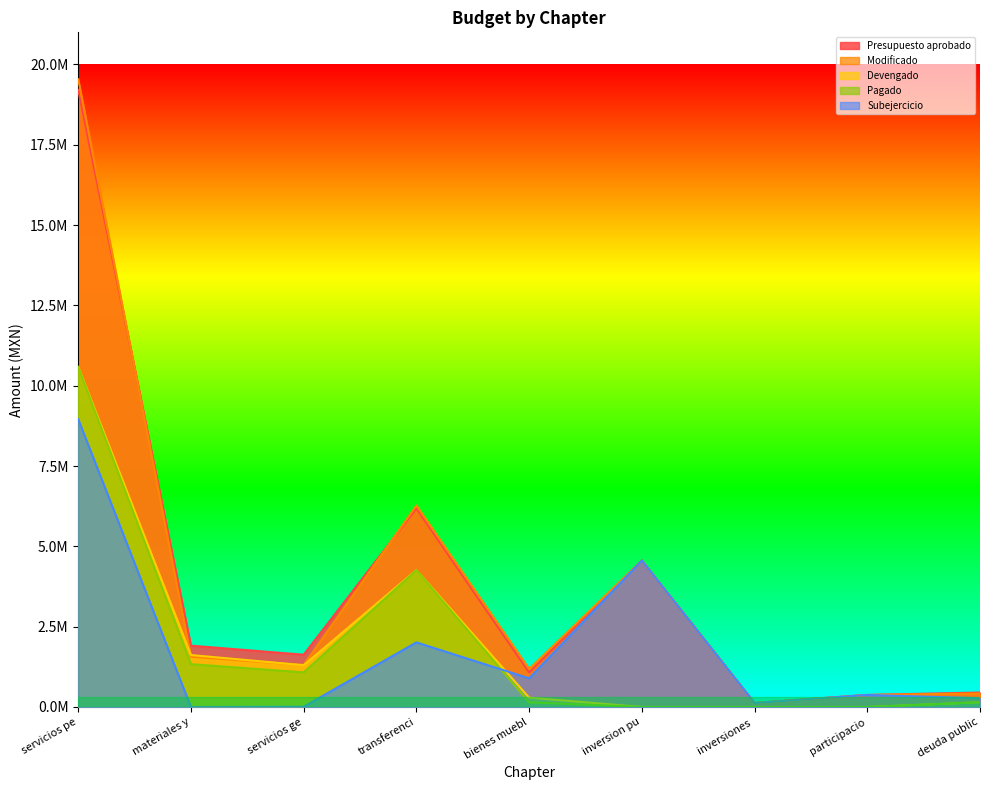

In Pagado, how many points are higher than both neighbors (excluding endpoints)?

1